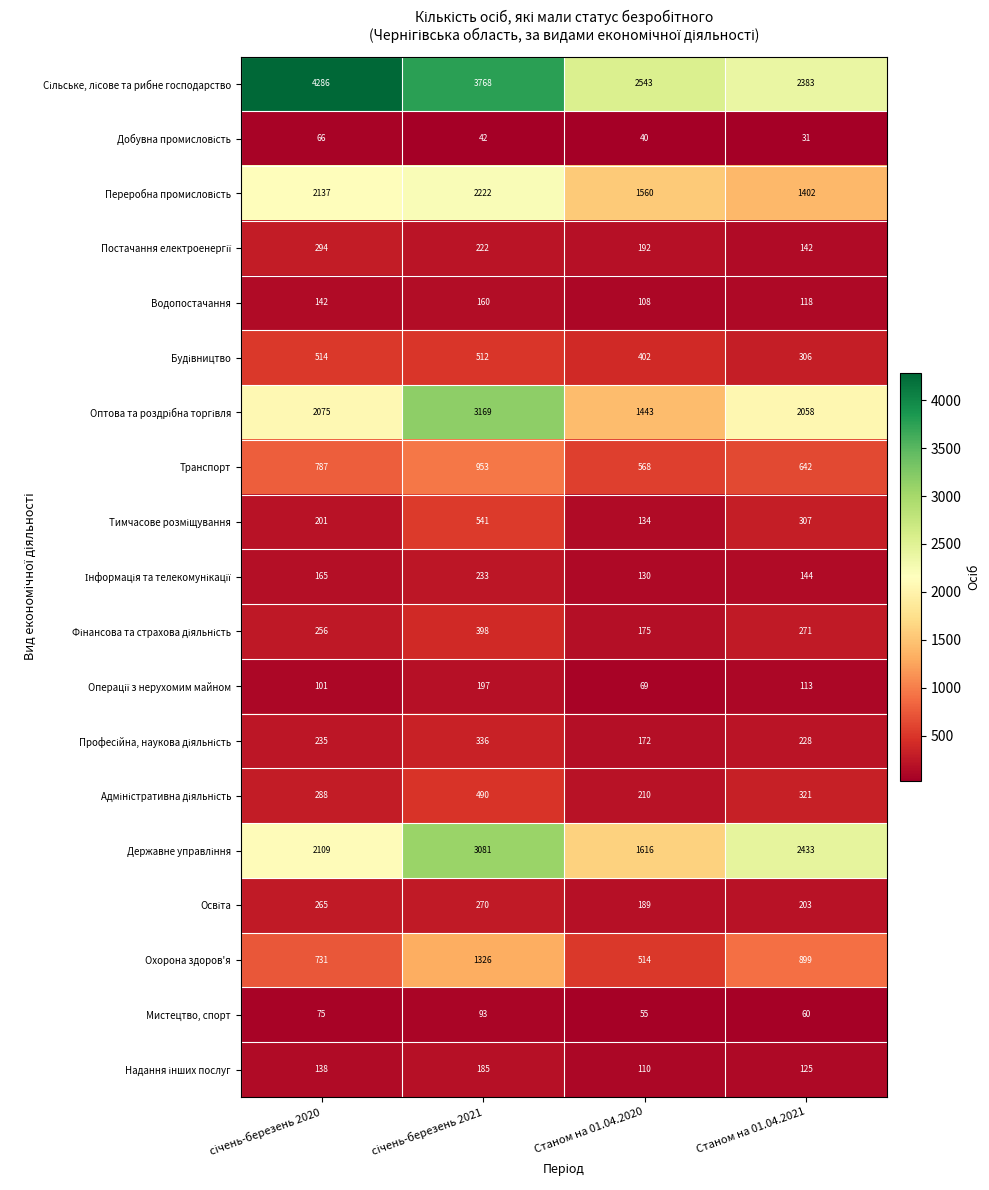

What value does the Водопостачання series have at Станом на 01.04.2020, to the nearest 5?

110